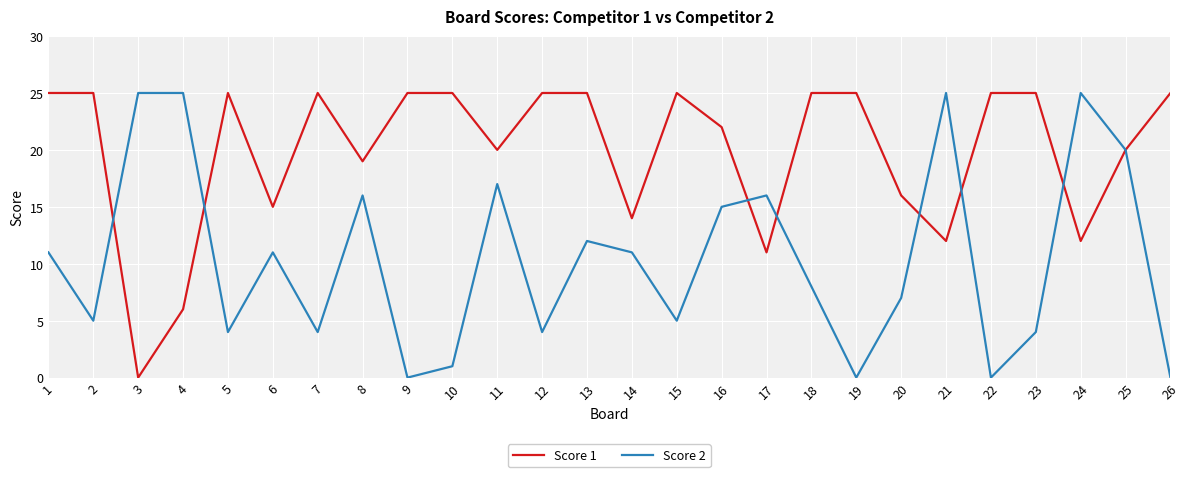

How many lines are shown in the chart?

2